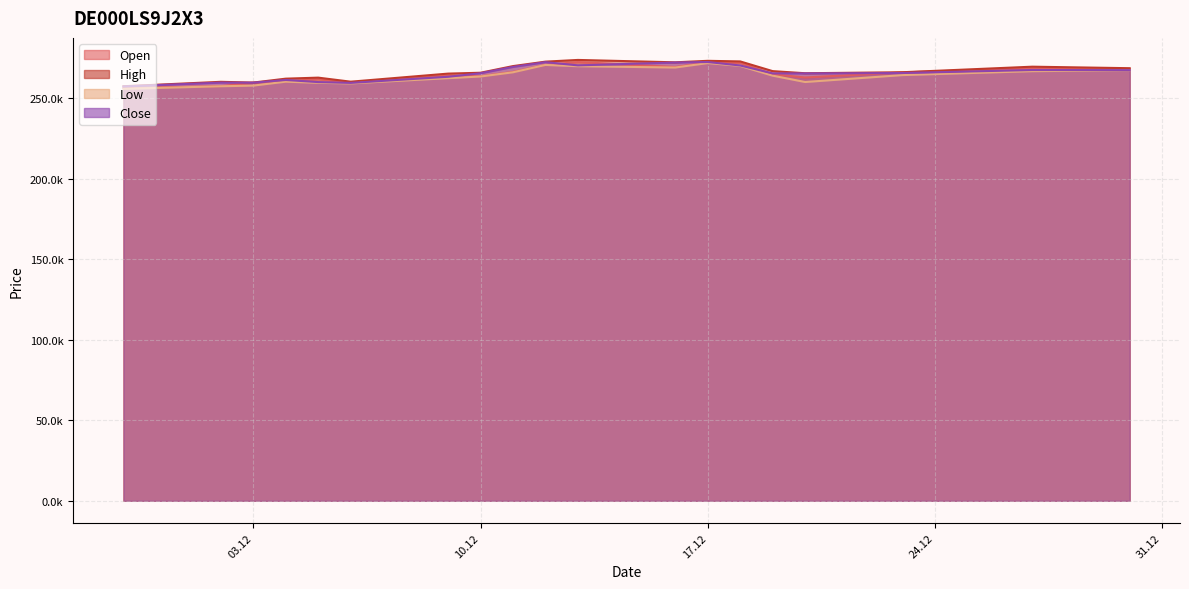

What is the minimum value shown in the chart?

255643